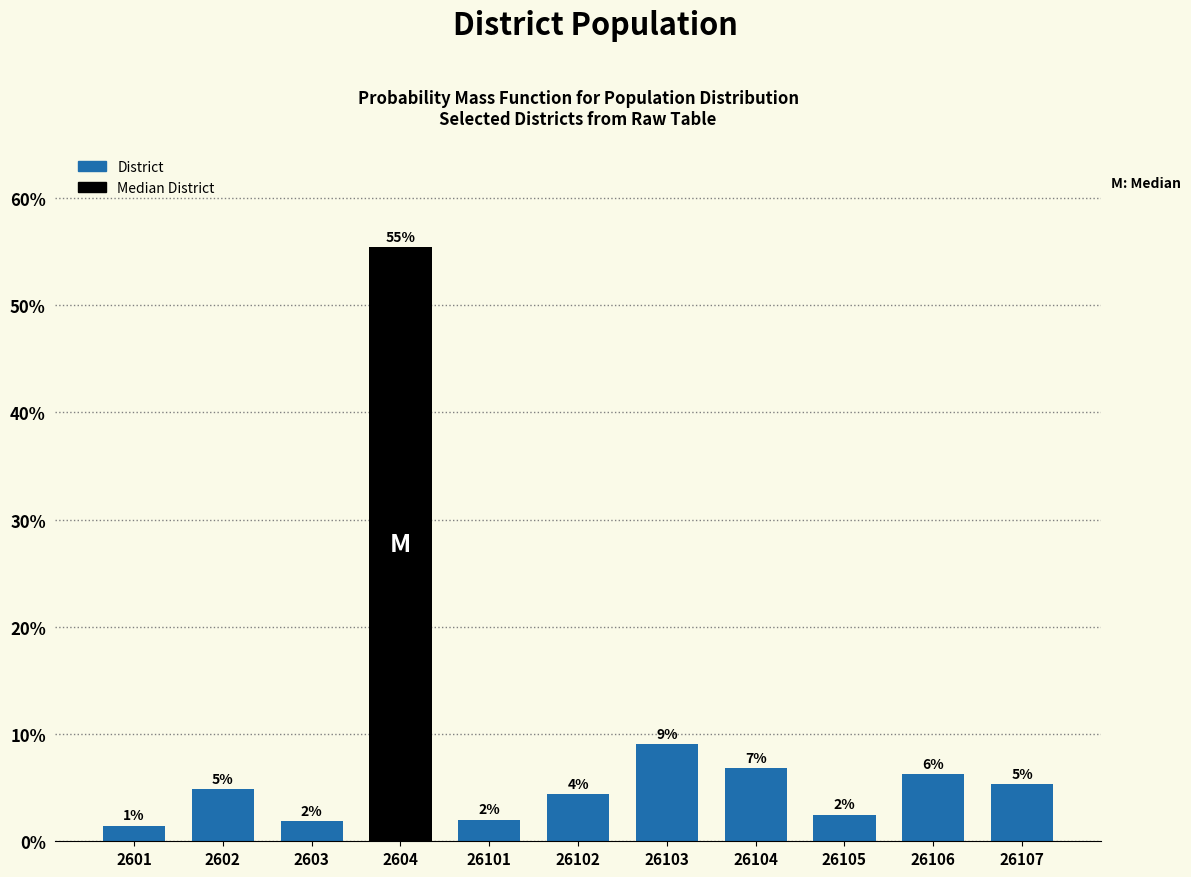

How many bars are there in total?

11